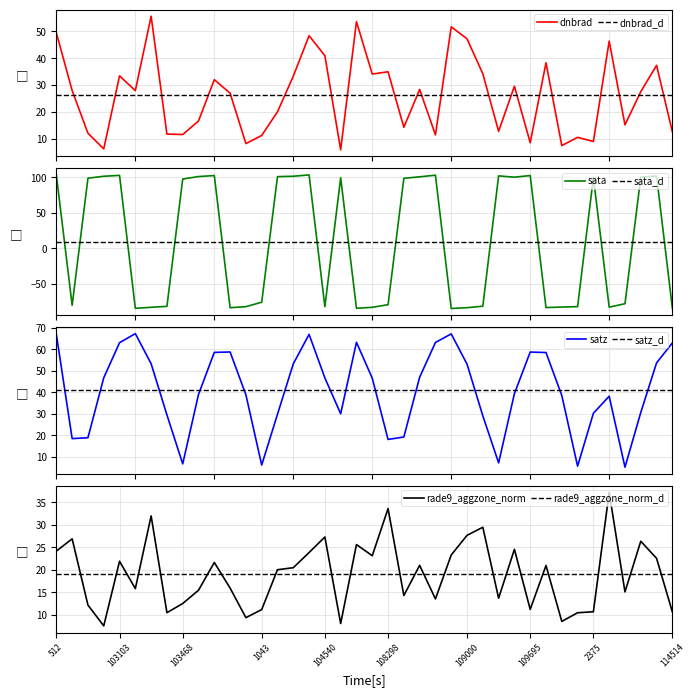

Reading left to right, transcribe all the data shown in this chart.

dnbrad: 512=49.4	102744=27.9	638=12.0	683=6.1	103103=33.4	103112=27.9	773=55.6	103348=11.7	103468=11.5	103586=16.5	917=31.9	103830=26.9	103949=8.1	1043=11.1	104180=20.0	104298=33.2	104417=48.4	104540=40.9	1718=5.8	1808=53.6	1853=34.0	108298=34.9	108472=14.2	1952=28.3	1997=11.3	108832=51.7	109000=47.2	2087=34.2	2132=12.7	109524=29.5	109695=8.4	109883=38.2	110058=7.4	110229=10.4	2375=8.9	113974=46.3	114145=15.1	114278=27.5	3014=37.3	114514=12.5
sata: 512=103.2	102744=-80.0	638=98.9	683=101.6	103103=102.9	103112=-84.3	773=-82.8	103348=-81.5	103468=97.7	103586=101.2	917=102.6	103830=-83.4	103949=-82.0	1043=-75.7	104180=101.1	104298=101.6	104417=103.5	104540=-82.0	1718=99.4	1808=-84.2	1853=-82.9	108298=-79.2	108472=98.7	1952=100.8	1997=103.1	108832=-84.6	109000=-83.4	2087=-81.3	2132=102.1	109524=100.3	109695=102.6	109883=-83.2	110058=-82.5	110229=-81.9	2375=99.9	113974=-82.7	114145=-77.9	114278=100.4	3014=102.0	114514=-84.2
satz: 512=66.9	102744=18.4	638=18.8	683=46.7	103103=63.0	103112=67.3	773=53.2	103348=29.4	103468=6.6	103586=39.0	917=58.5	103830=58.7	103949=38.8	1043=6.1	104180=29.7	104298=53.2	104417=66.9	104540=46.6	1718=29.9	1808=63.2	1853=46.5	108298=18.0	108472=19.1	1952=46.9	1997=63.1	108832=67.1	109000=53.0	2087=29.0	2132=7.1	109524=39.3	109695=58.7	109883=58.4	110058=38.5	110229=5.5	2375=30.2	113974=38.1	114145=5.1	114278=30.5	3014=53.6	114514=62.9
rade9_aggzone_norm: 512=24.2	102744=26.9	638=12.1	683=7.5	103103=21.9	103112=15.8	773=32.0	103348=10.5	103468=12.5	103586=15.4	917=21.6	103830=15.9	103949=9.3	1043=11.1	104180=20.0	104298=20.5	104417=23.8	104540=27.3	1718=8.0	1808=25.6	1853=23.1	108298=33.6	108472=14.3	1952=21.0	1997=13.5	108832=23.3	109000=27.7	2087=29.5	2132=13.7	109524=24.5	109695=11.2	109883=20.9	110058=8.5	110229=10.4	2375=10.7	113974=37.2	114145=15.1	114278=26.3	3014=22.5	114514=10.6